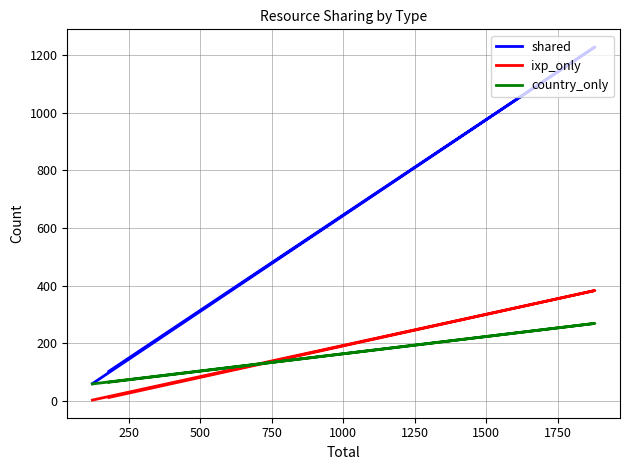

Is the value of shared at 250 greater than the value of ixp_only at 250?

Yes